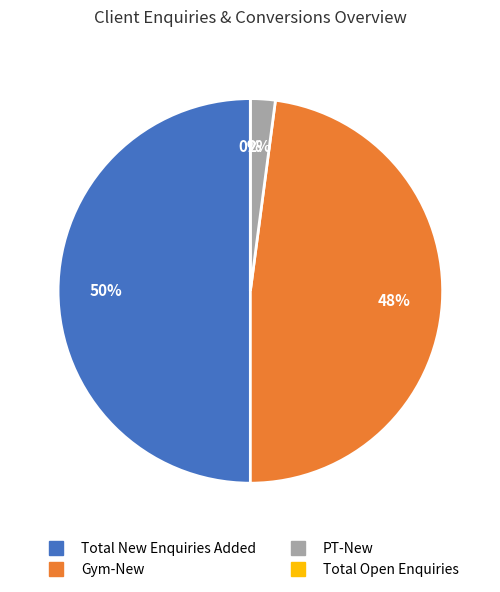

What is the smallest slice in the pie chart?

Total Open Enquiries